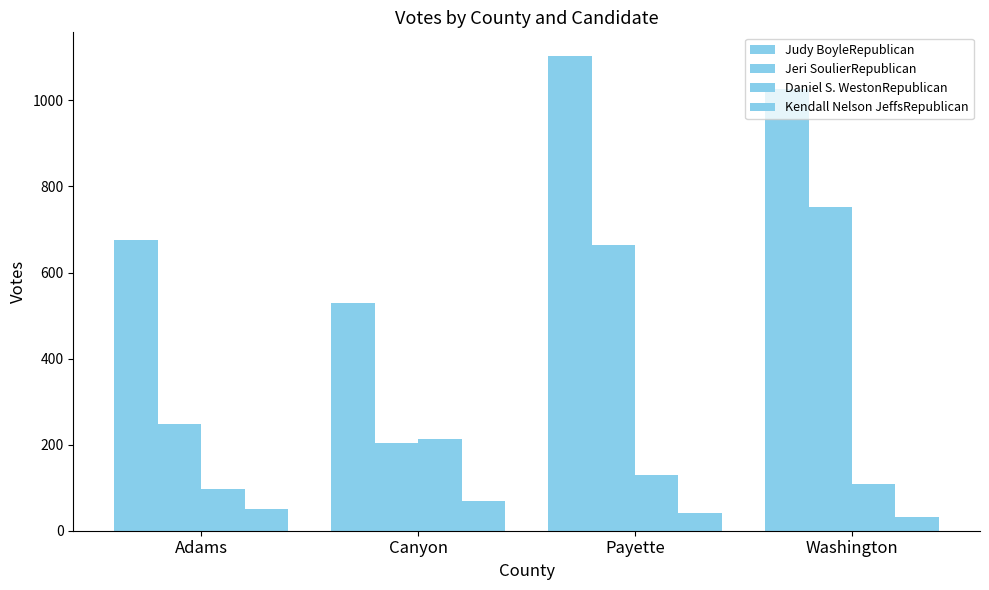

What is the spread (max minus min) of values at Payette?

1062